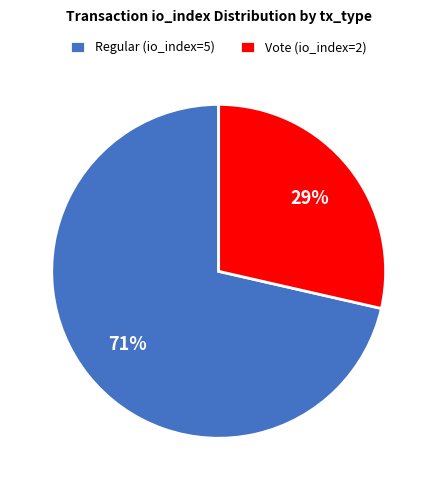

Which slice is the smallest?

Vote (io_index=2)